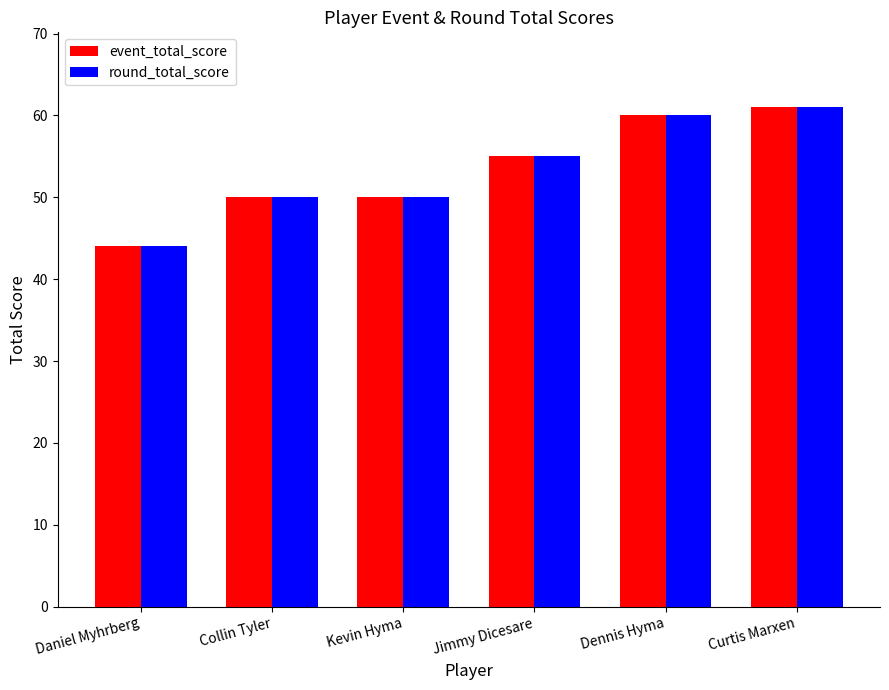

How many groups of bars are there?

6